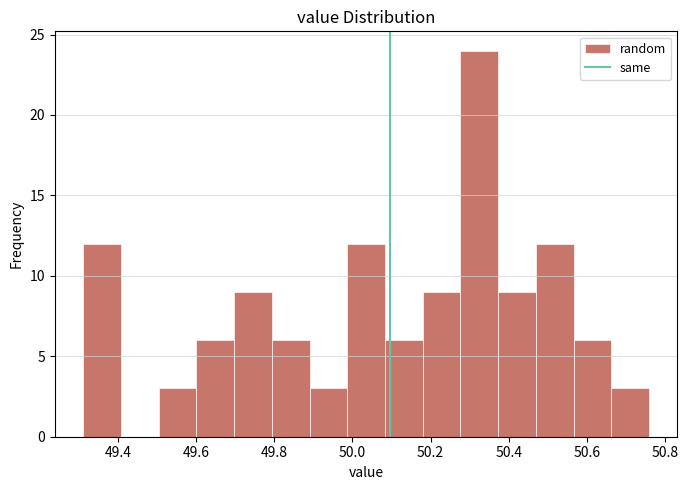

Reading left to right, transcribe this chart: for each bar, give the range it covers on the x-axis and its height. Neither the bar edges nor the heights are printed on the chart, so give them approximately, as read against the axes.

49.32 to 49.40: 12
49.40 to 49.50: 0
49.50 to 49.60: 3
49.60 to 49.70: 6
49.70 to 49.80: 9
49.80 to 49.90: 6
49.90 to 49.98: 3
49.98 to 50.08: 12
50.08 to 50.18: 6
50.18 to 50.28: 9
50.28 to 50.38: 24
50.38 to 50.48: 9
50.48 to 50.56: 12
50.56 to 50.66: 6
50.66 to 50.76: 3